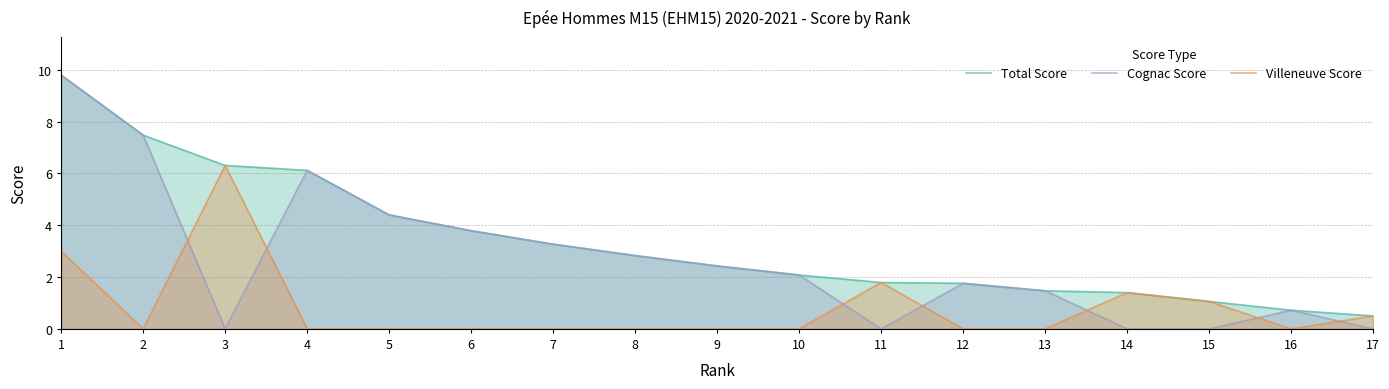

Which category has the highest value across all series?

1